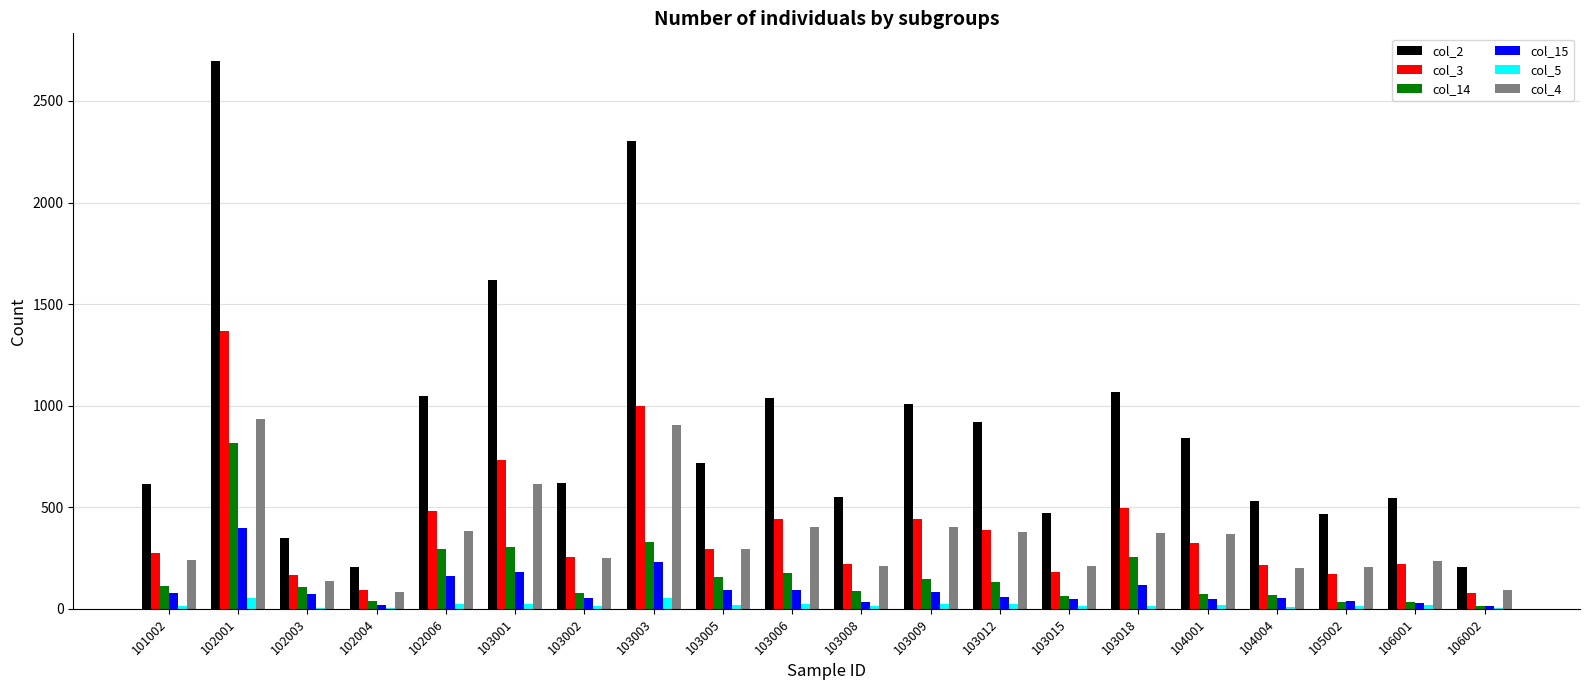

The col_5 series shows 24 at 102006. True or false?

True